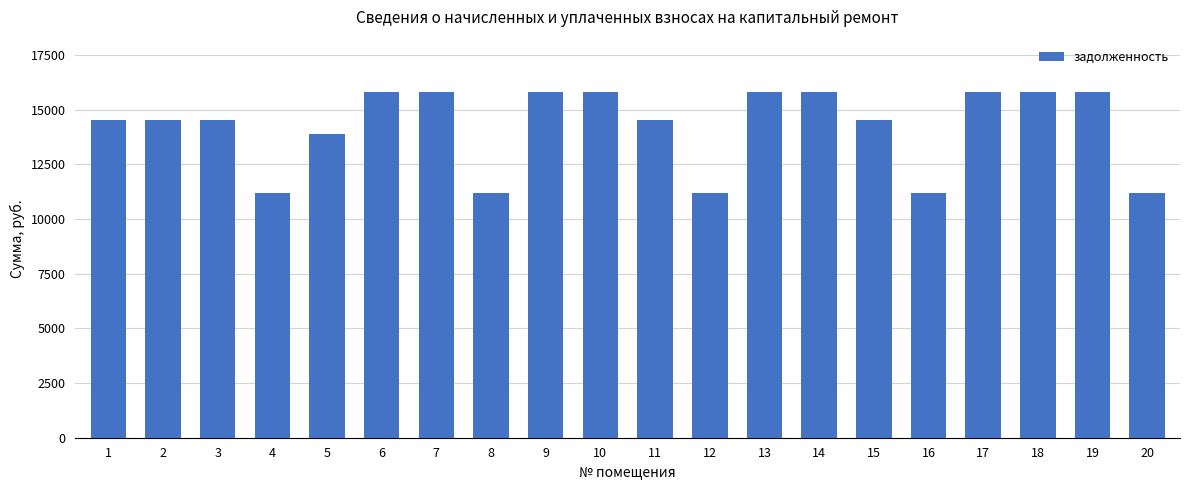

What is the difference between the maximum and minimum values?

4612.7